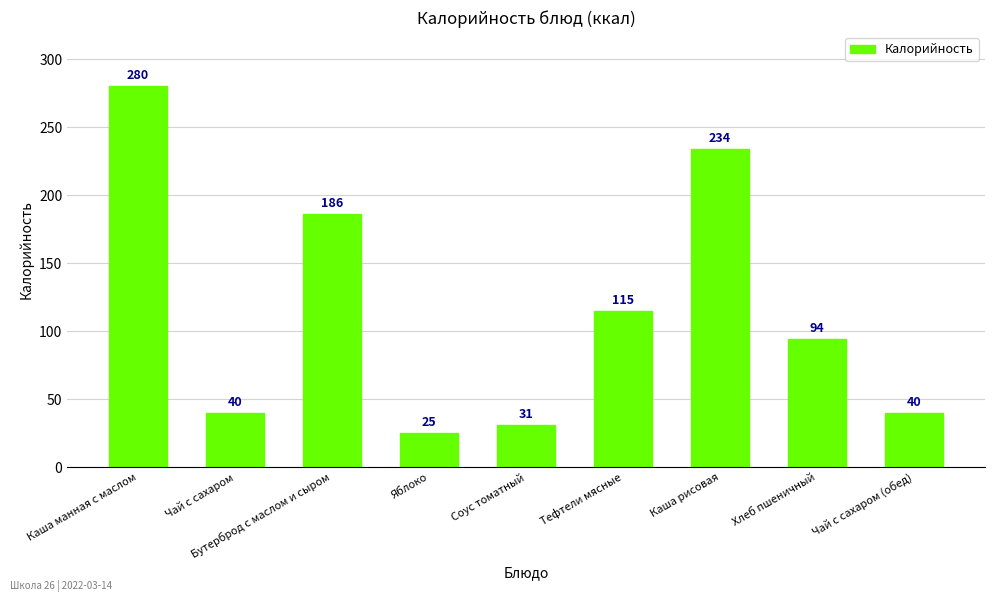

What is the change in value from Тефтели мясные to Чай с сахаром (обед)?

-75